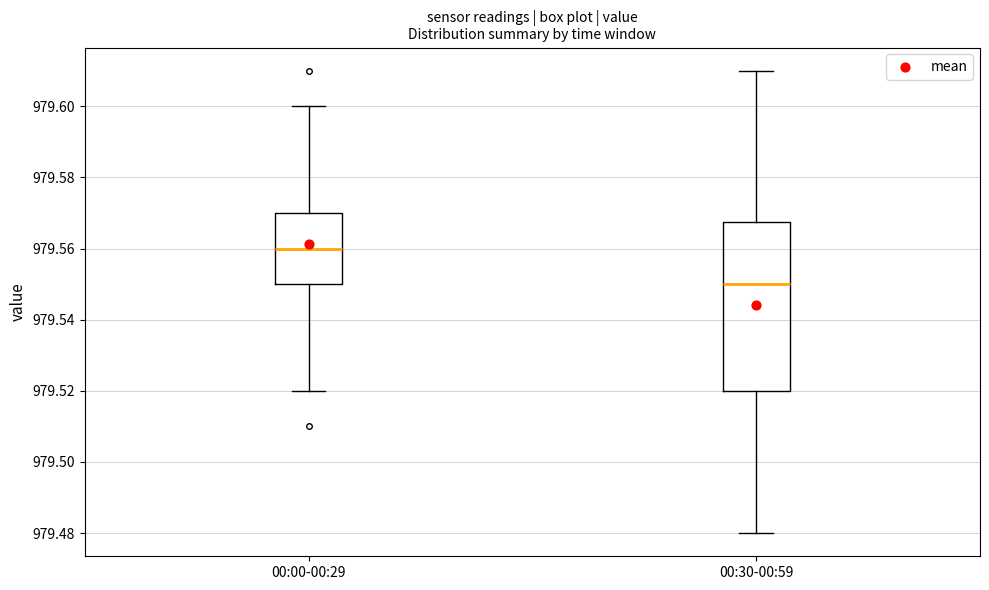

Which box is the tallest, from its lower edge to its upper edge?

00:30-00:59